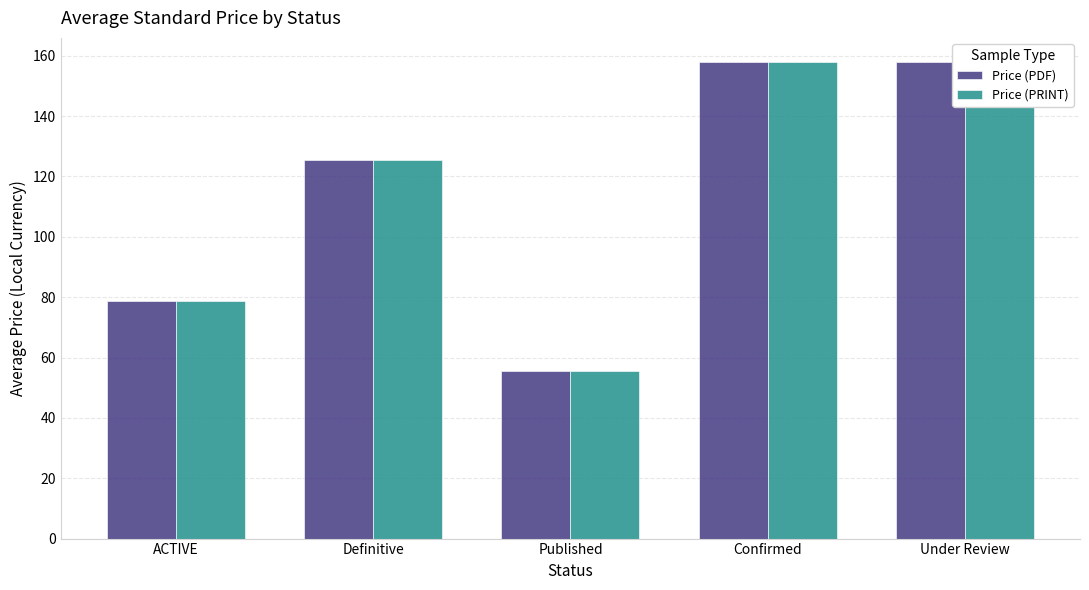

What is the sum of the Price (PRINT) values at ACTIVE and Definitive?

204.0